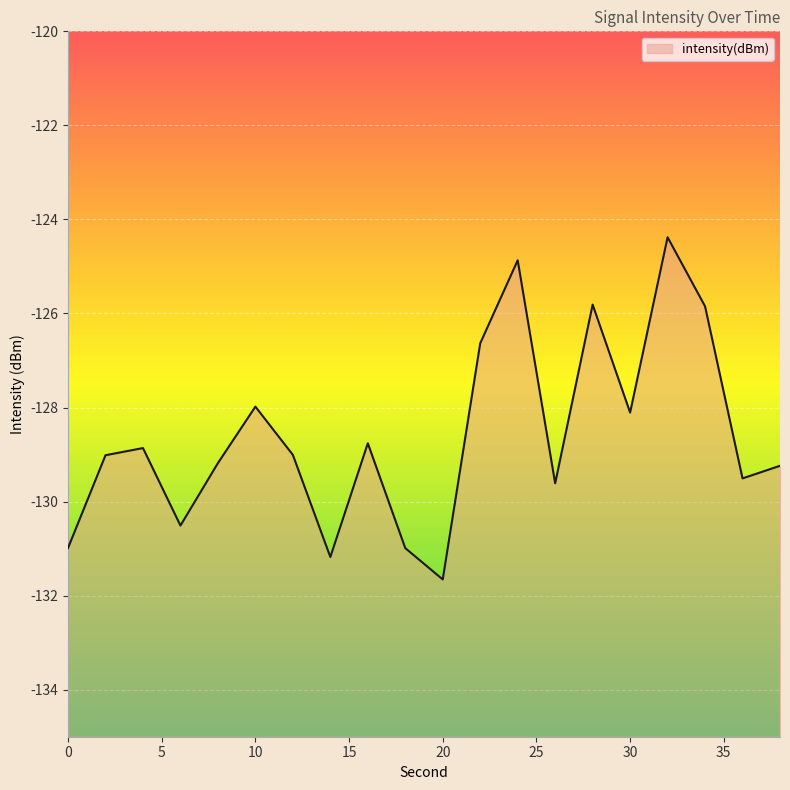

Where is the first local minimum?

6